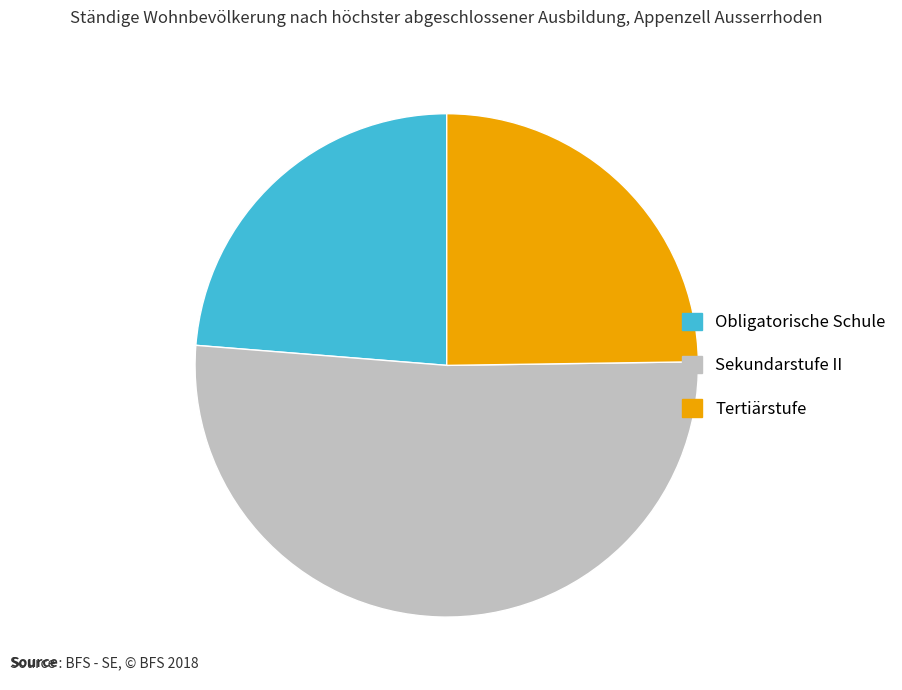

True or false: Tertiärstufe accounts for 17% of the total.

False